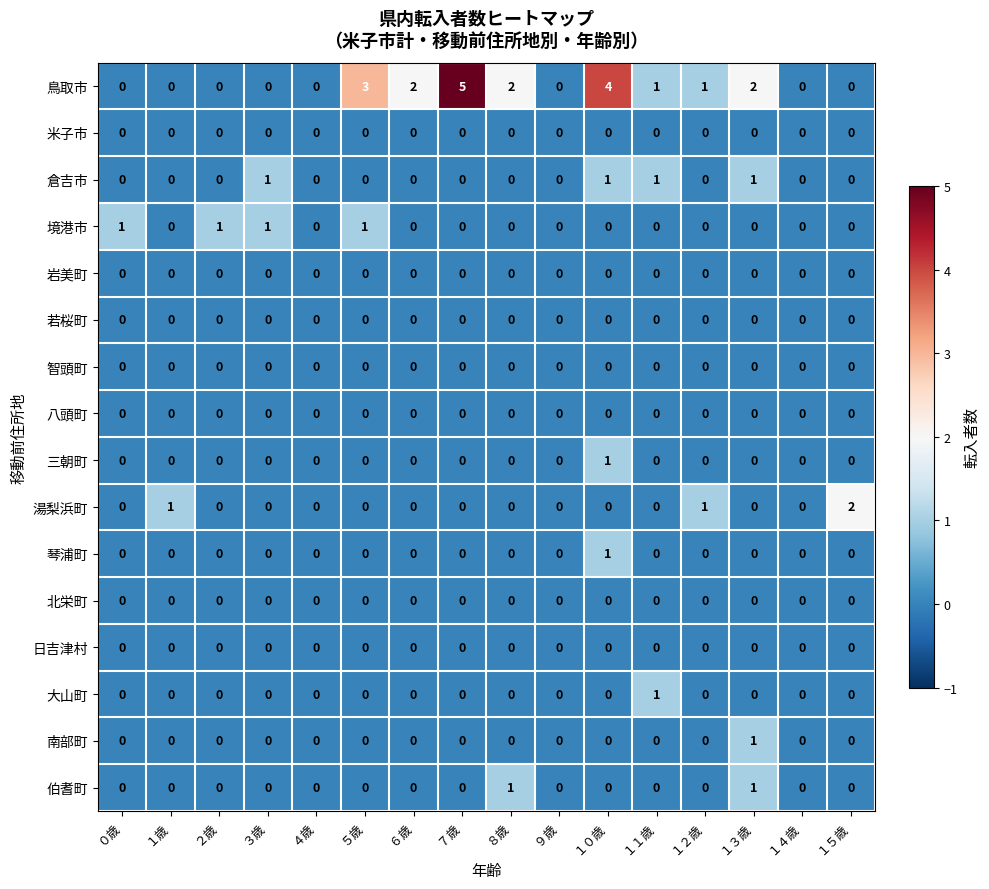

What is the total value across all series at ８歳?

3